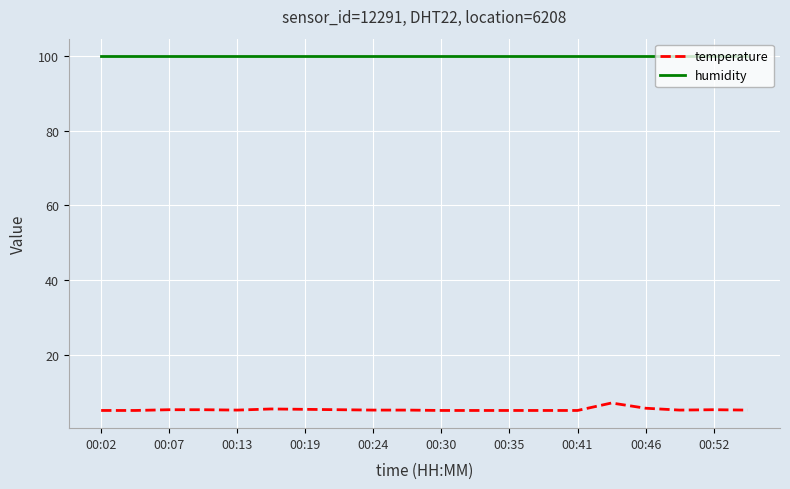

Which series has the widest spread of values?

temperature